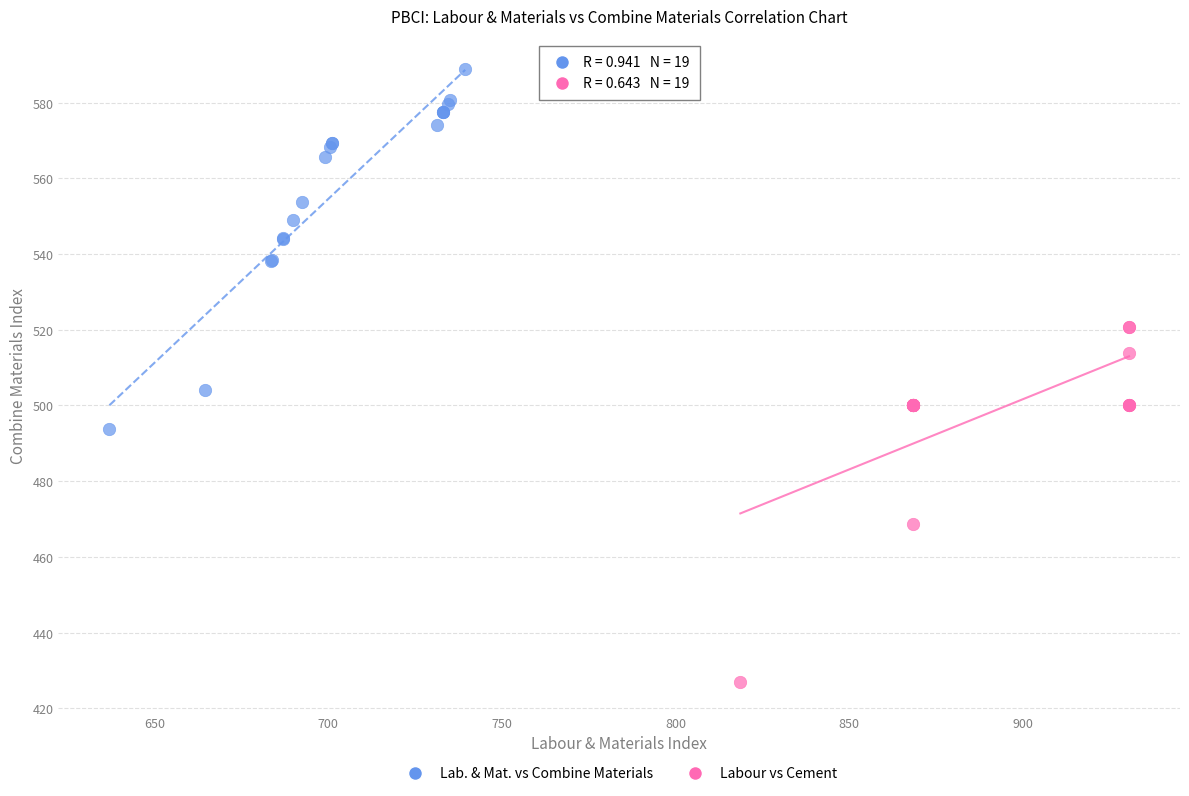

Which series contains the highest Y value?

Lab. & Mat. vs Combine Materials